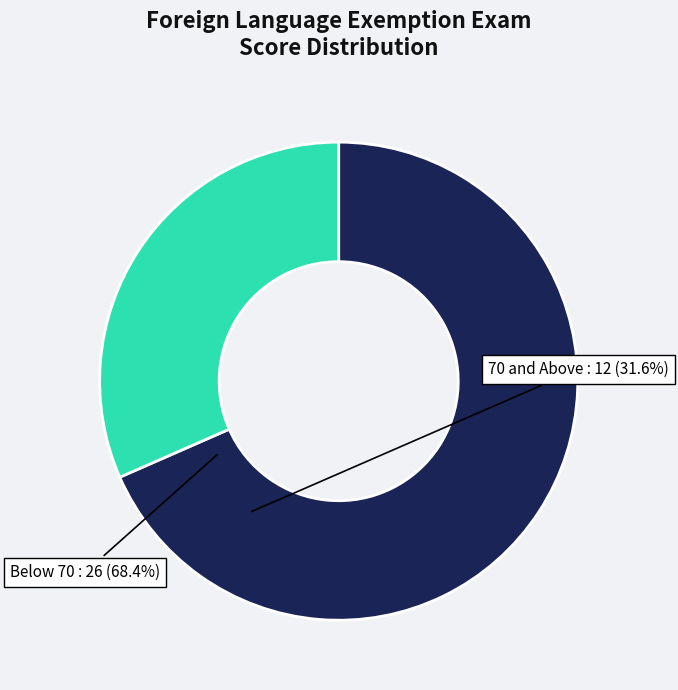

How many slices are in this pie chart?

2